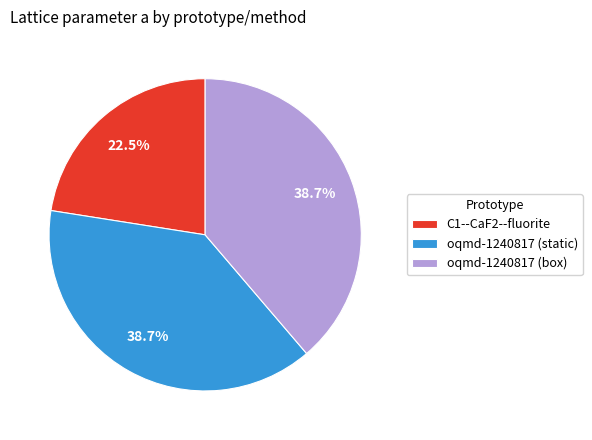

The oqmd-1240817 (box) slice represents 39% of the pie. True or false?

True